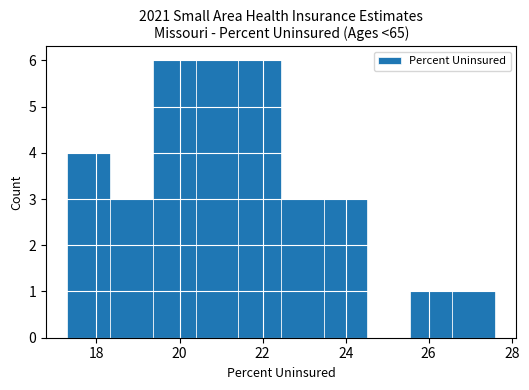

Reading left to right, transcribe this chart: for each bar, give the range it covers on the x-axis and its height. Neither the bar edges nor the heights are printed on the chart, so give them approximately, as read against the axes.

17.4 to 18.4: 4
18.4 to 19.4: 3
19.4 to 20.4: 6
20.4 to 21.4: 6
21.4 to 22.4: 6
22.4 to 23.4: 3
23.4 to 24.6: 3
24.6 to 25.6: 0
25.6 to 26.6: 1
26.6 to 27.6: 1